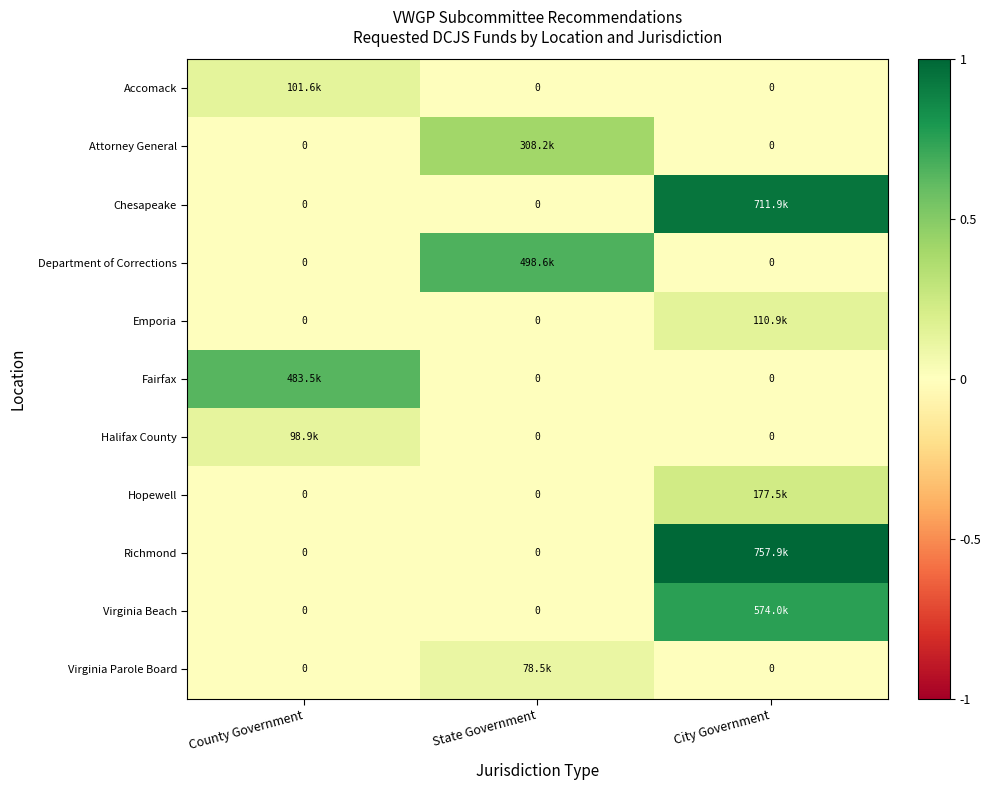

Which series has the largest range (max minus min)?

Richmond